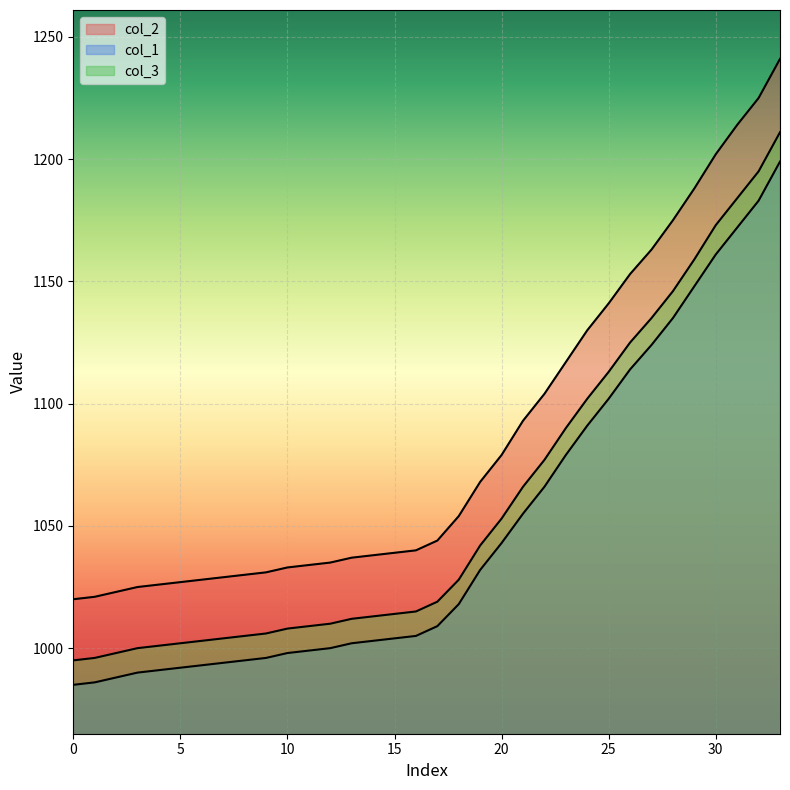

True or false: col_2 and col_3 intersect in this chart.

False